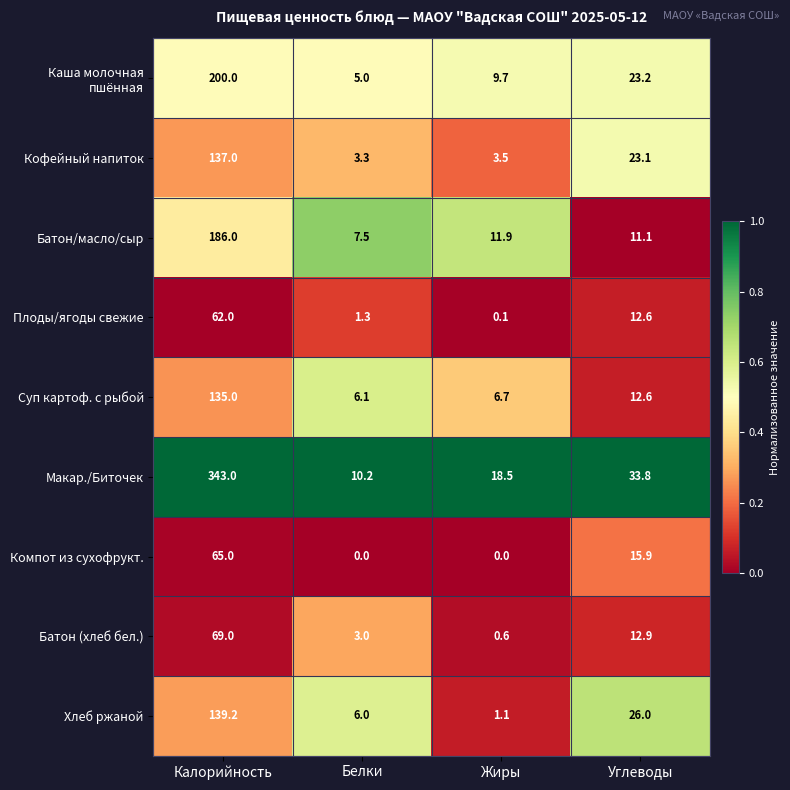

What is the total value across all series at Углеводы?

171.2